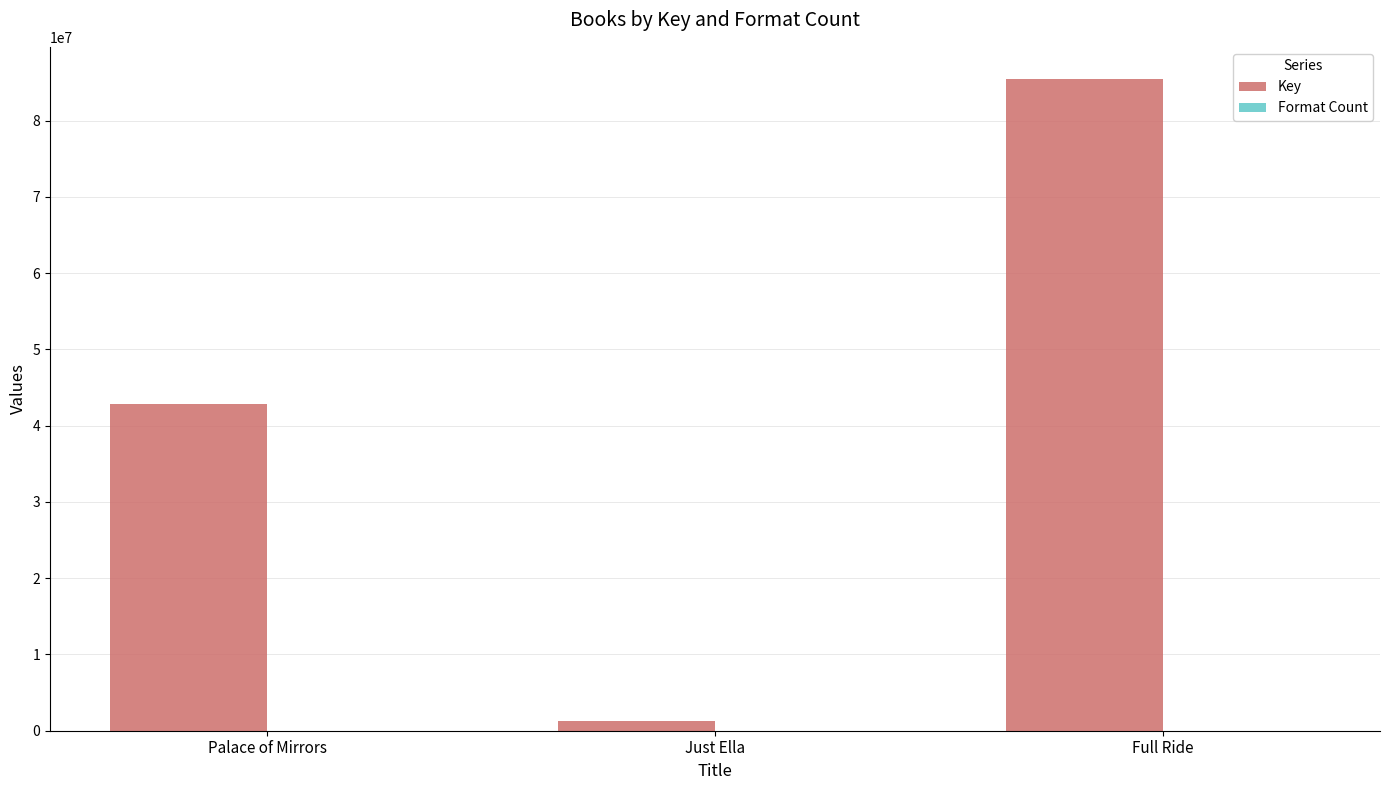

True or false: Key has a value of 33754187 at Full Ride.

False